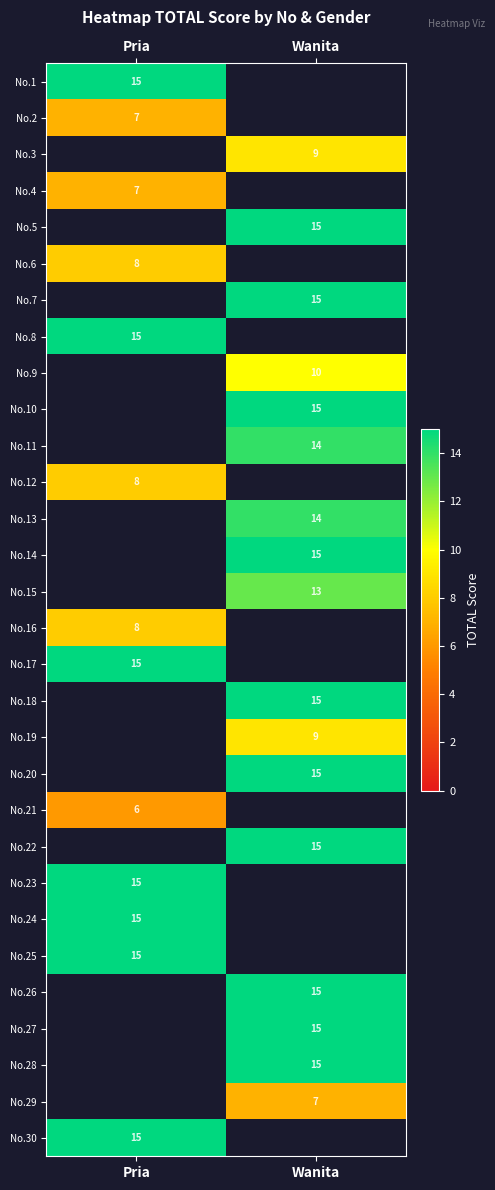

The value of No.5 at Wanita is 4. True or false?

False